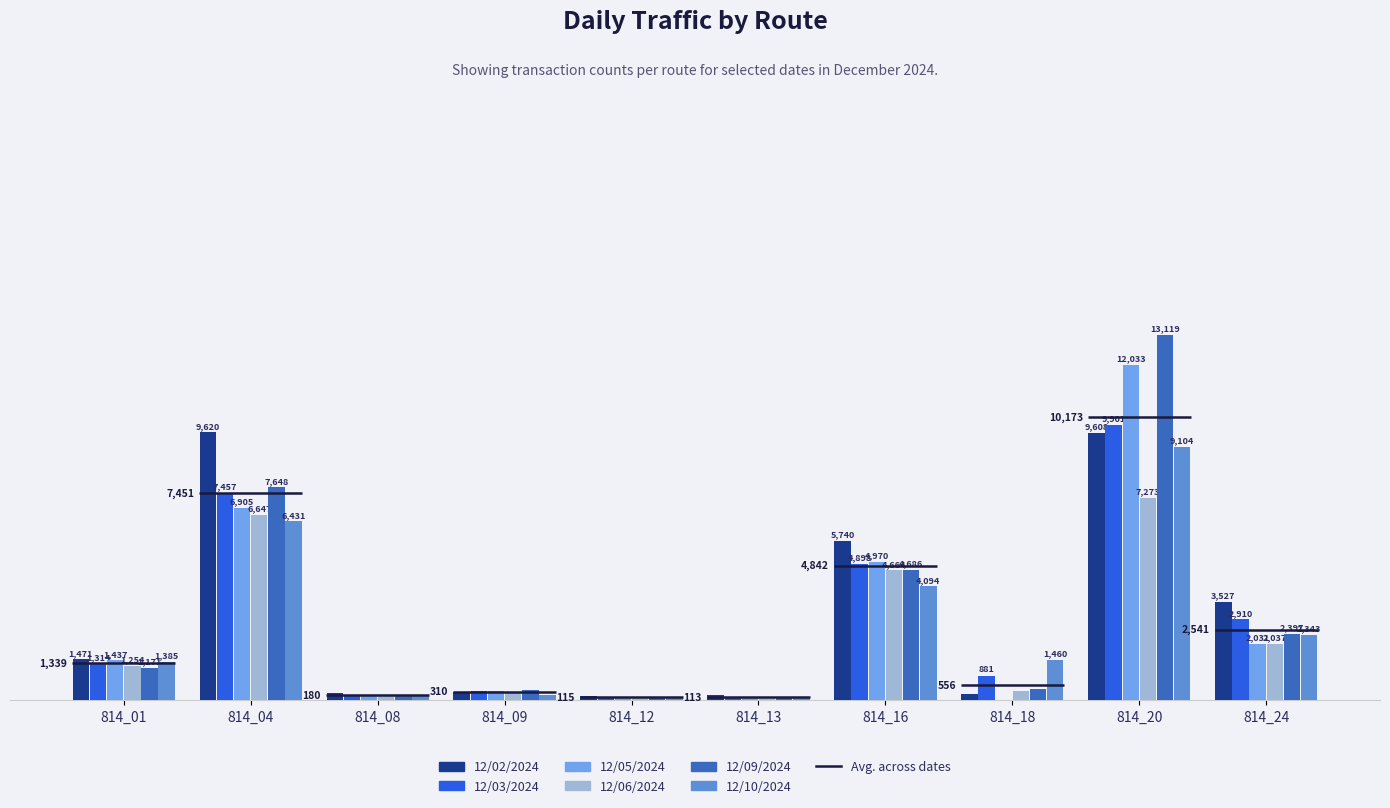

How many values in the 12/03/2024 series exceed 1314?

4